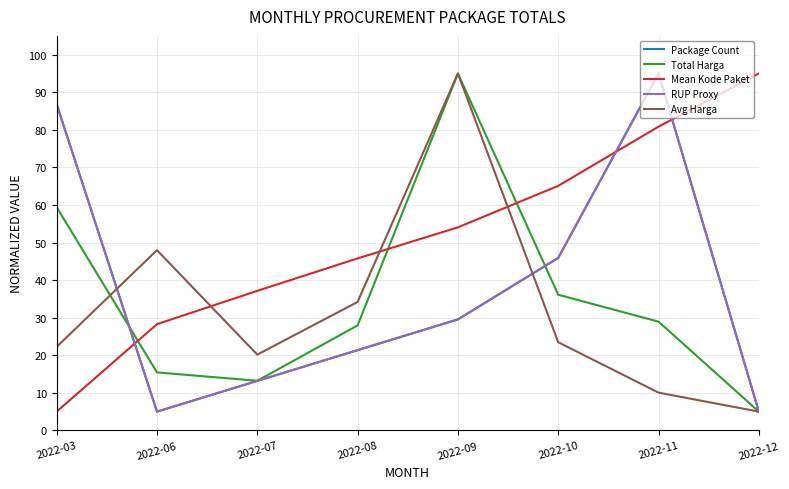

The value of RUP Proxy at 2022-10 is 45.9. True or false?

True